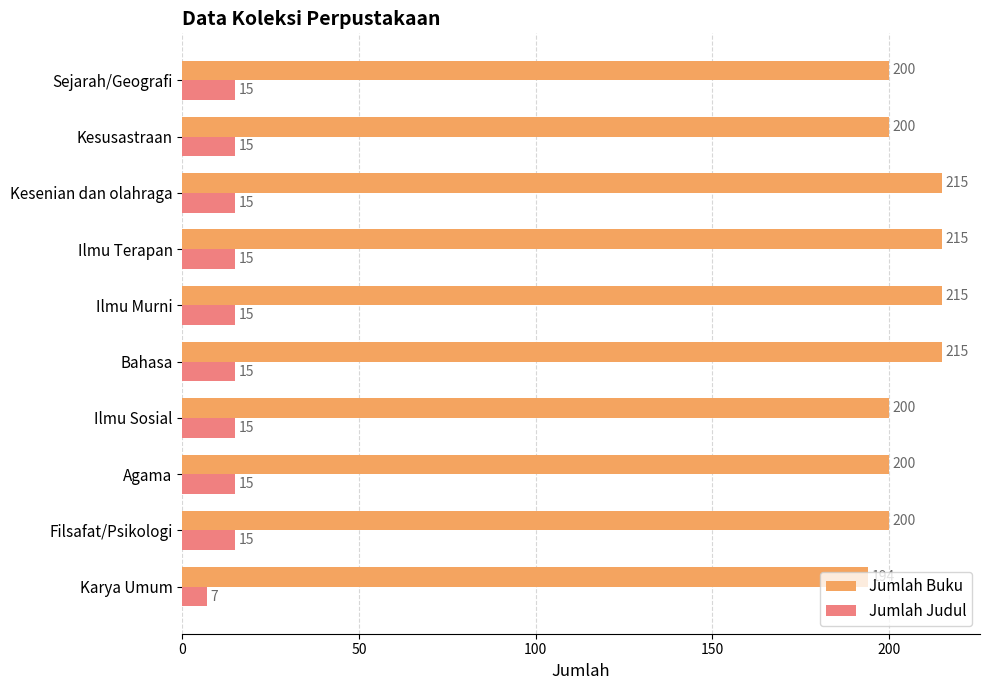

At how many categories does at least one series exceed 154?

10